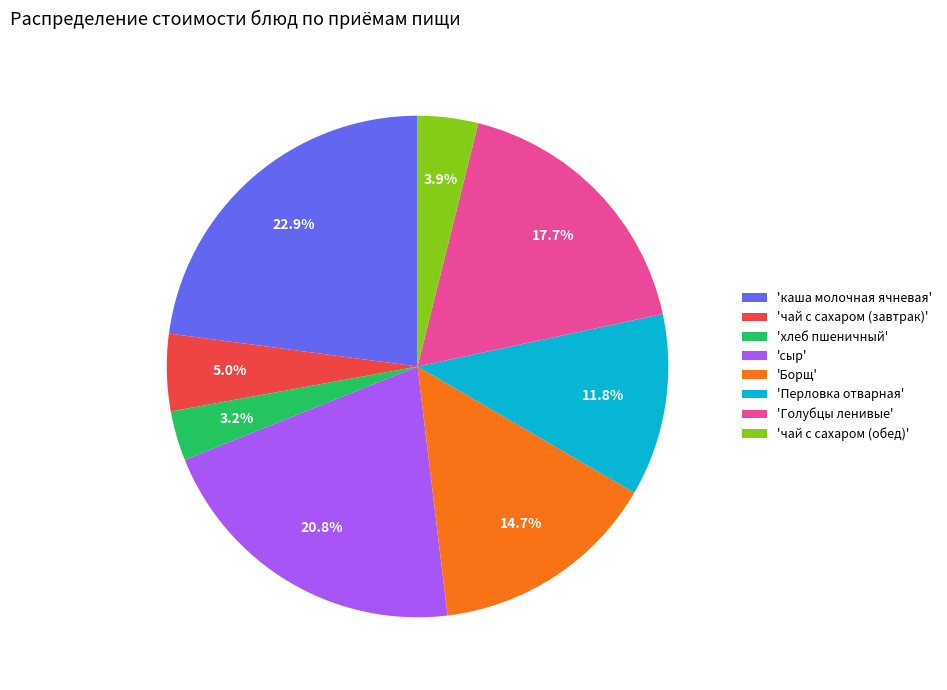

Which slice is the smallest?

'хлеб пшеничный'